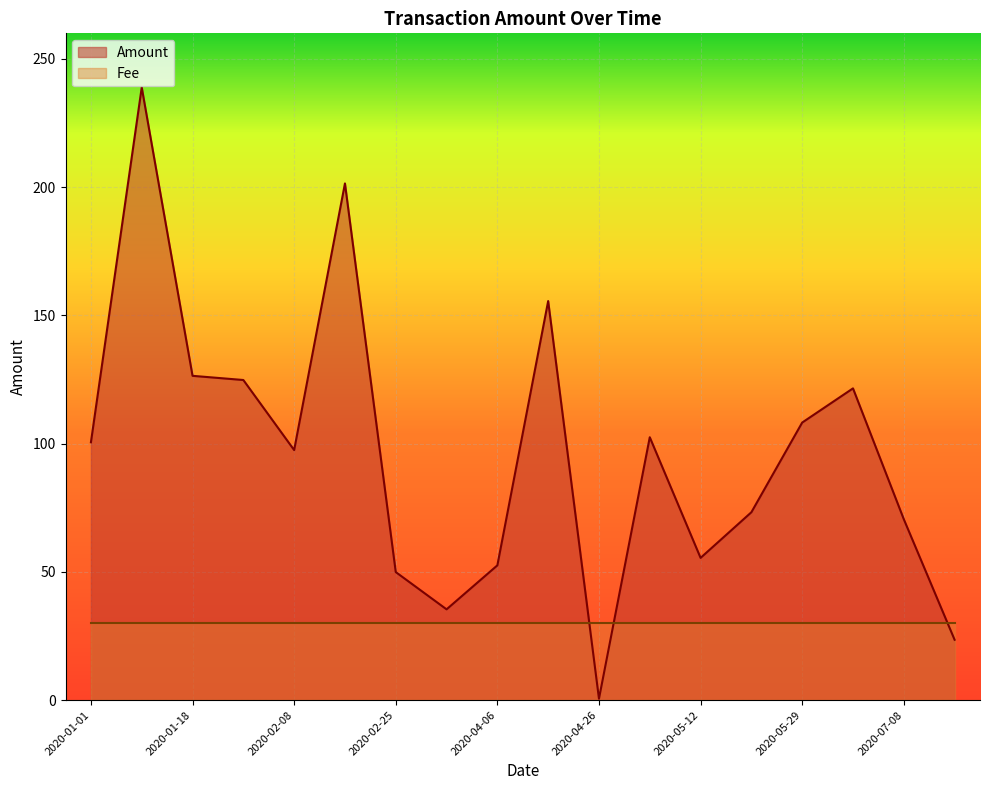

At 2020-02-25, list the series in order from smallest to largest.

Fee, Amount